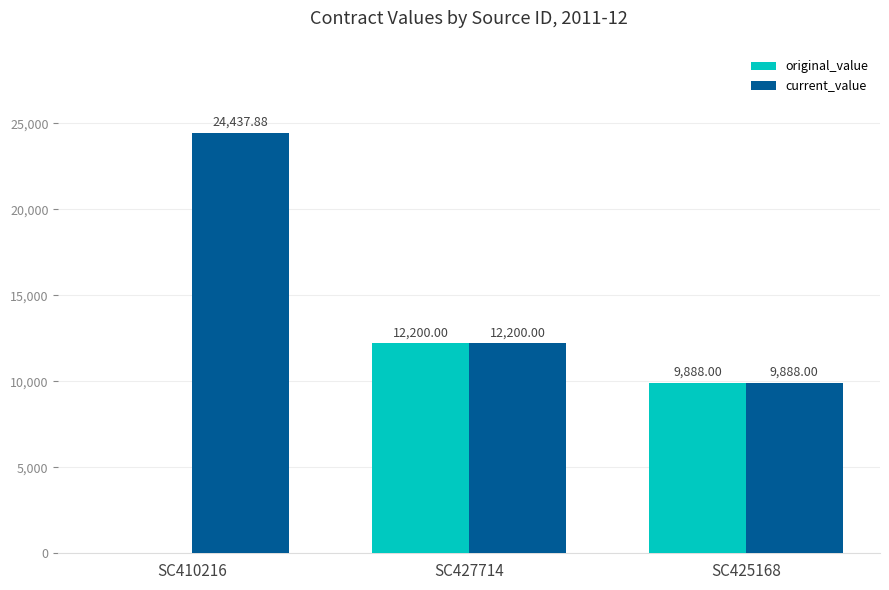

What is the average value of the current_value series?

15508.6